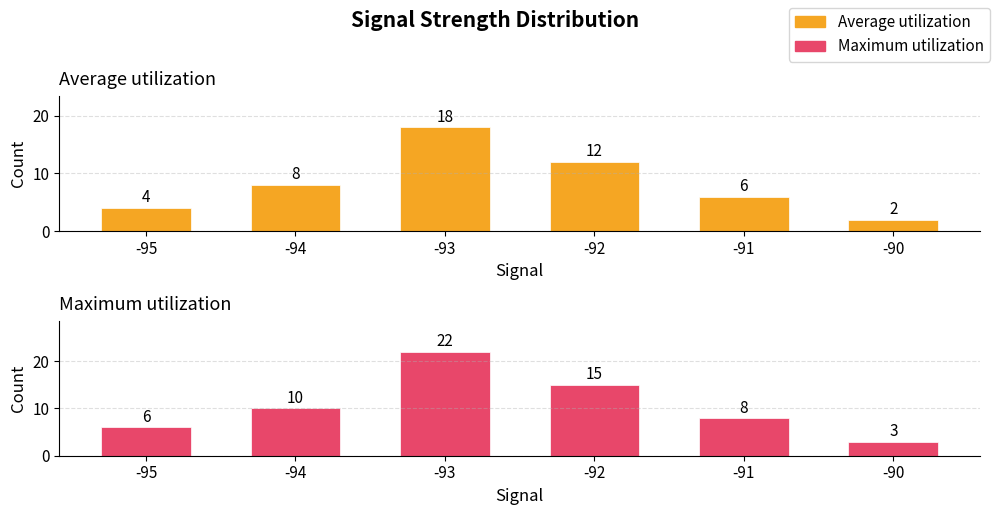

How many groups of bars are there?

6